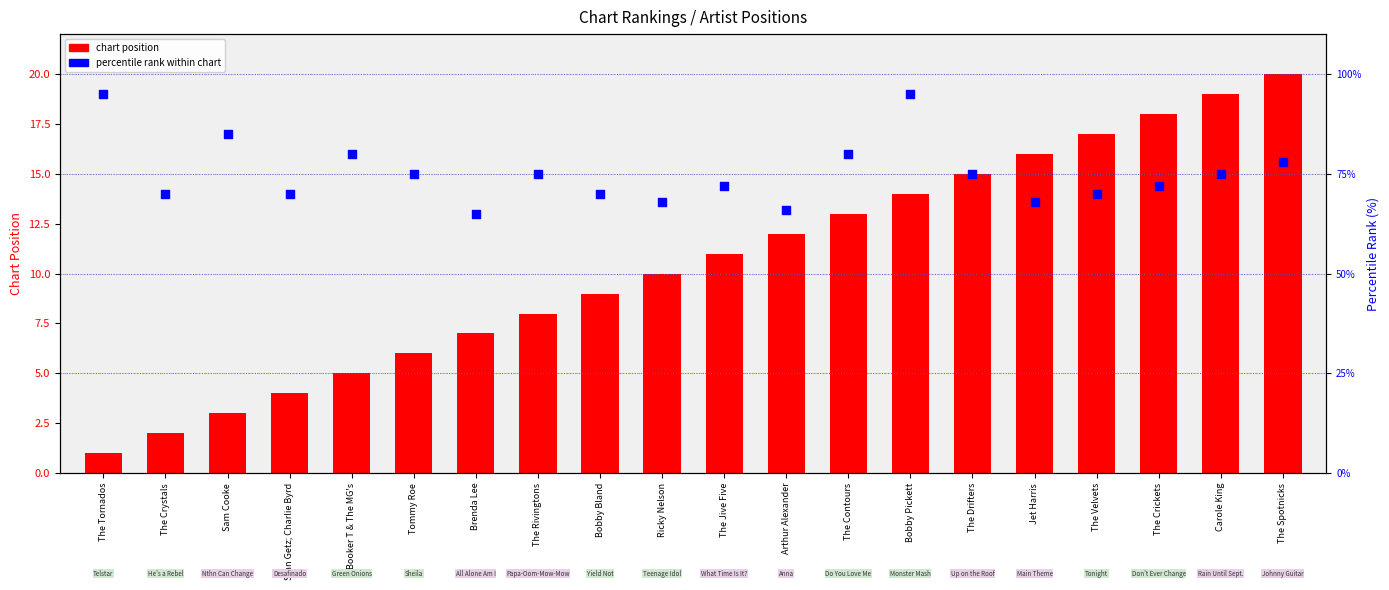

Which series has the widest spread of Y values?

percentile rank within chart